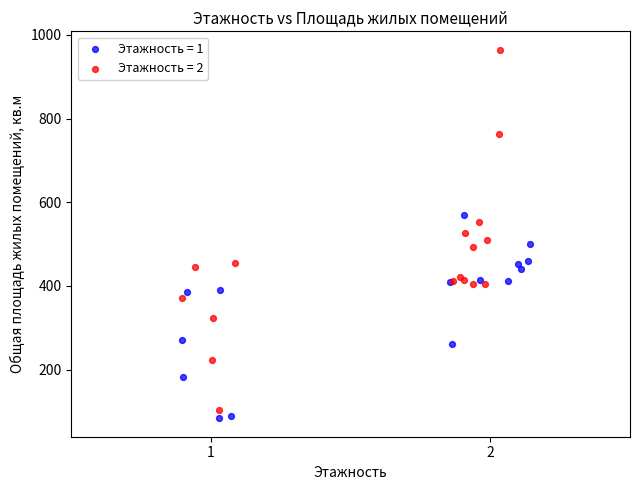

What are all the series names shown in the legend?

Этажность = 1, Этажность = 2